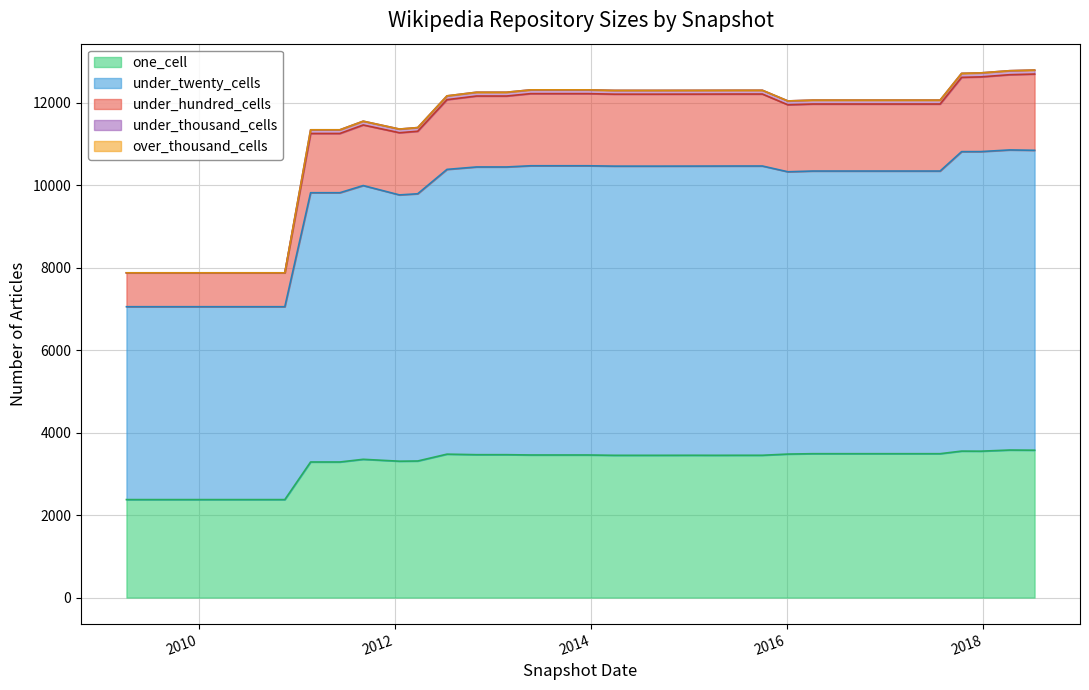

Which has a higher value, 2010-07-26 or 2013-02-20?

2013-02-20